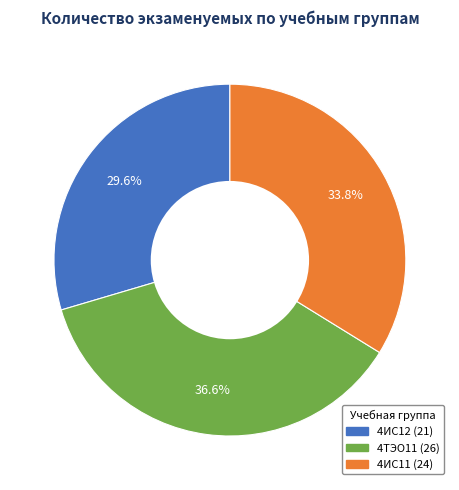

Rank the categories by value from highest to lowest.

4ТЭО11, 4ИС11, 4ИС12